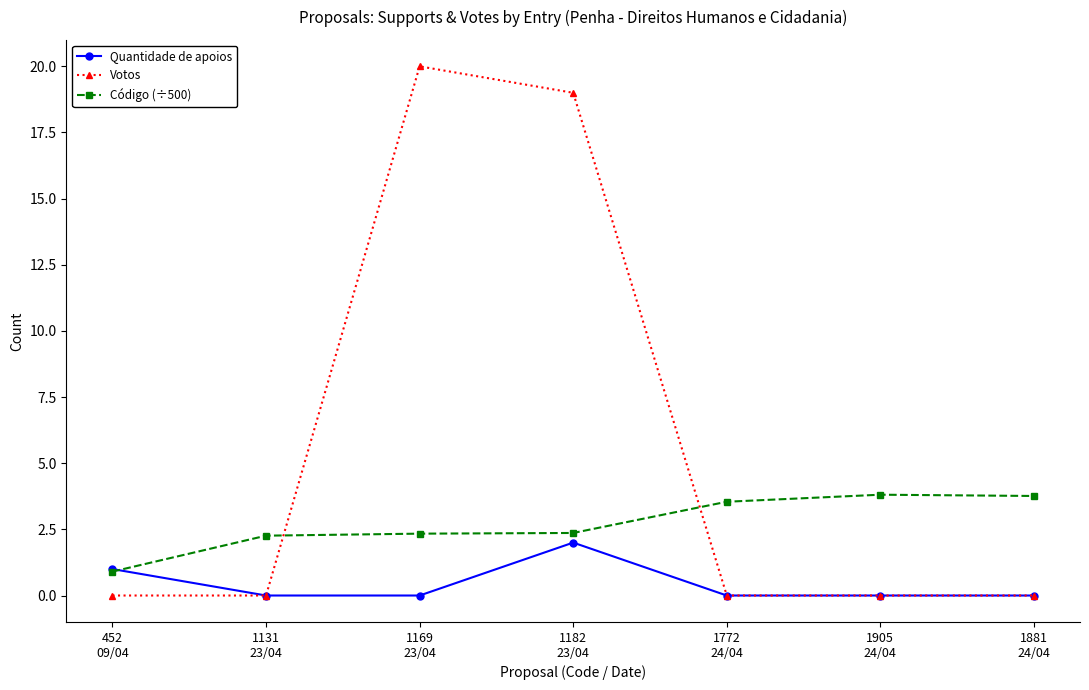

True or false: Quantidade de apoios has a value of -0.9 at 1131
23/04.

False